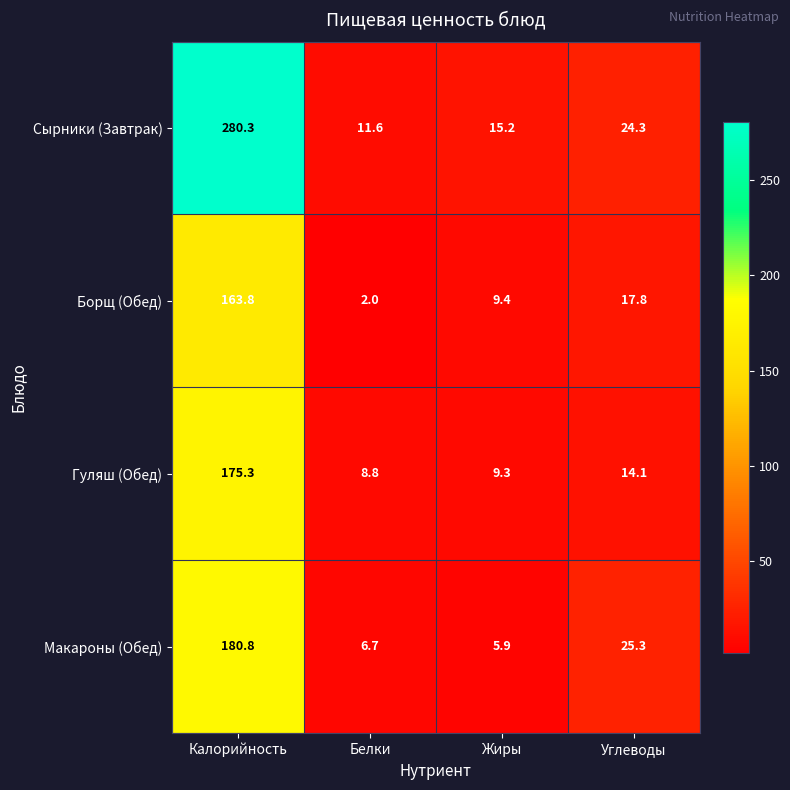

How many data points in Макароны (Обед) are less than 25?

2